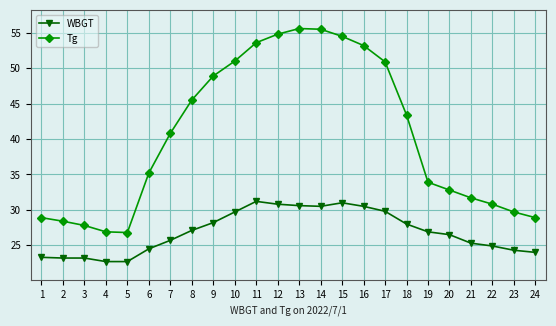

What is the smallest value displayed?

22.7